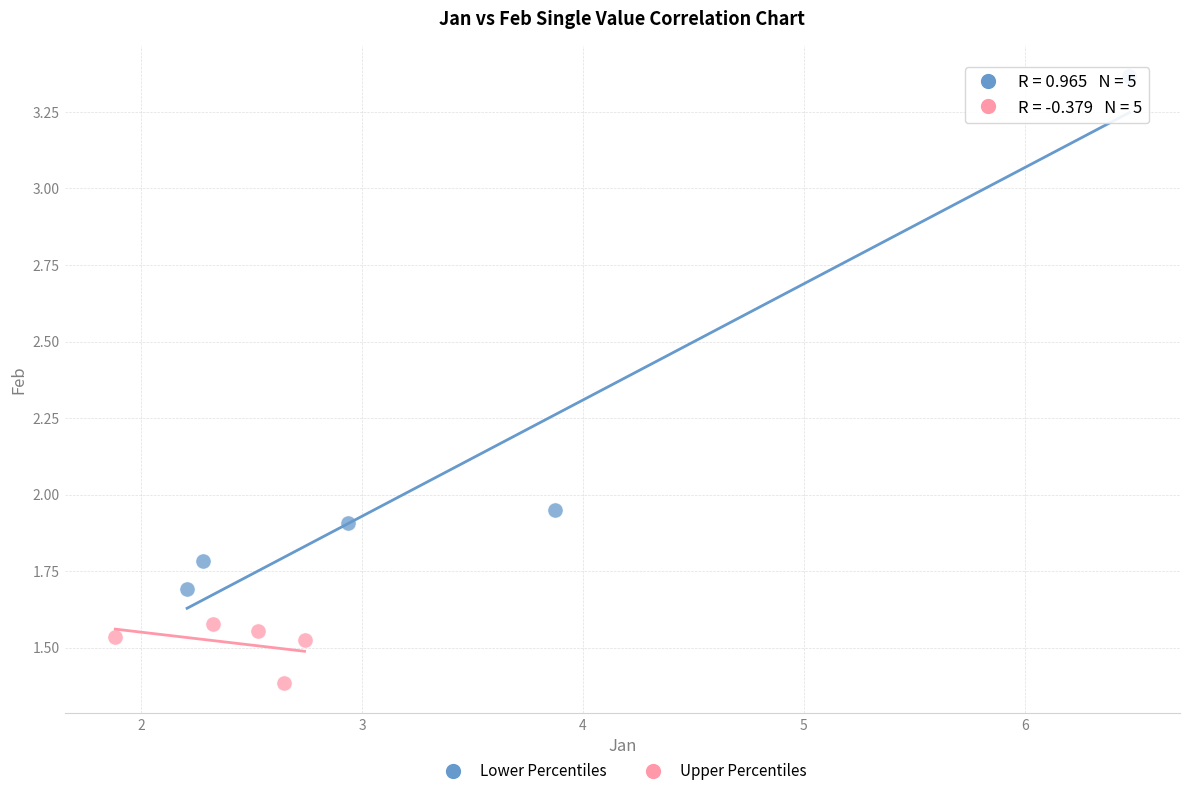

Which series reaches the minimum Y coordinate?

Upper Percentiles